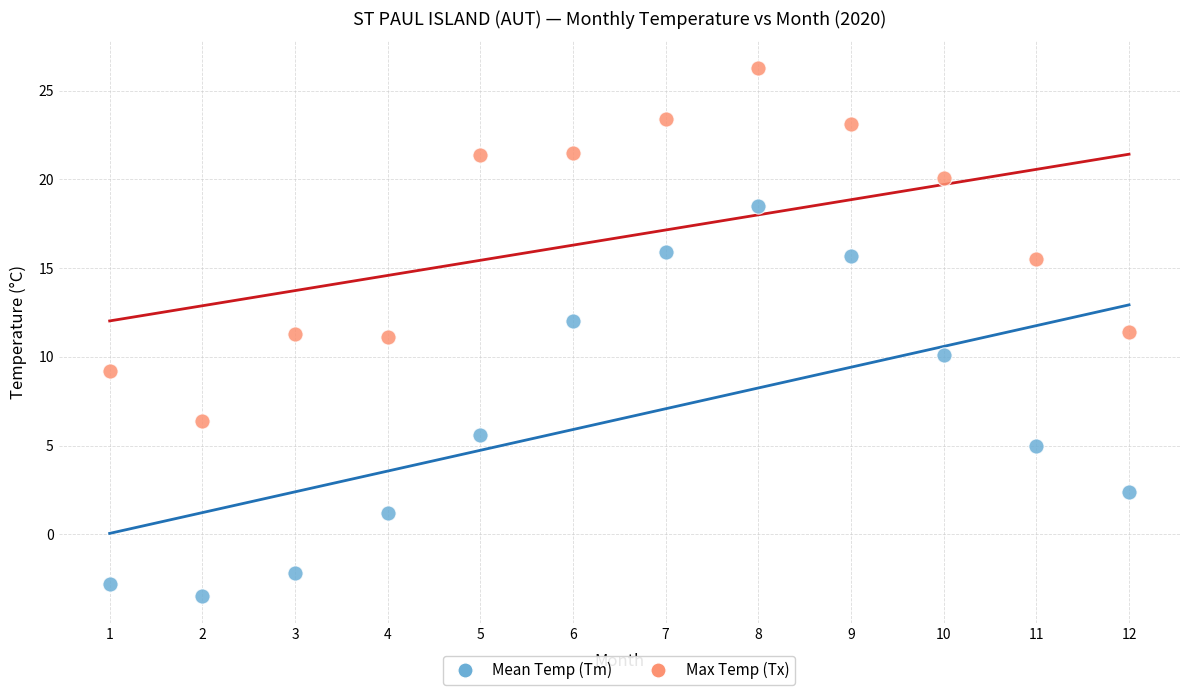

Across all data points, what is the range of Y values (max minus min)?

29.8